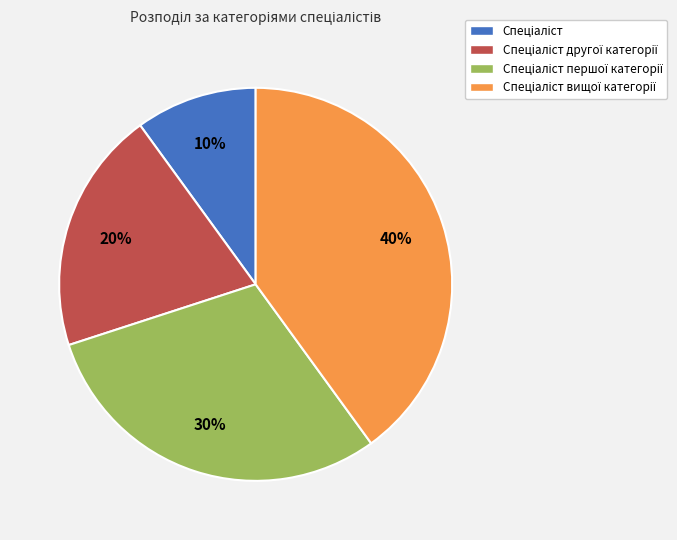

To the nearest percent, what is the average slice percentage?

25%